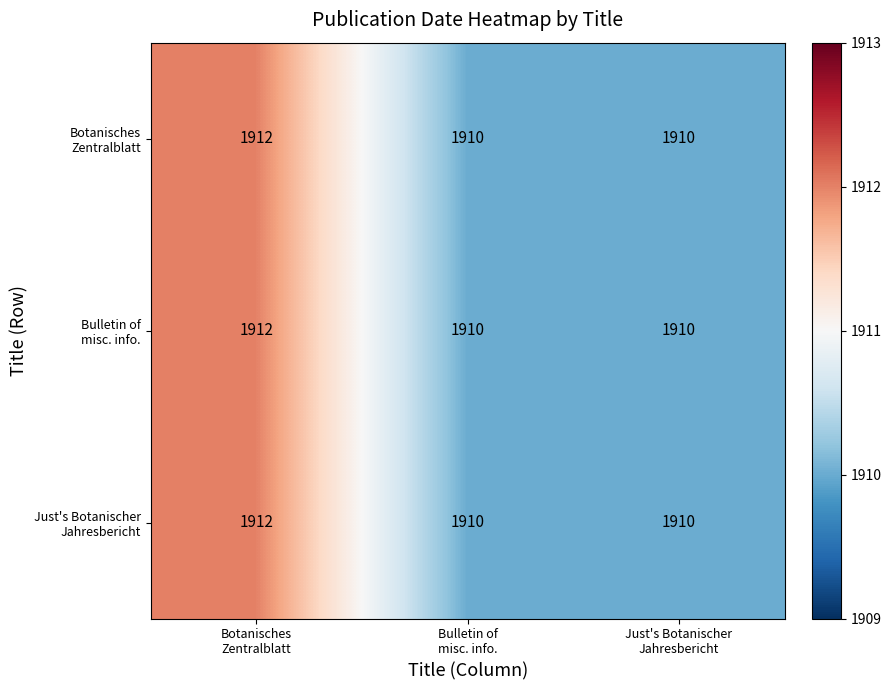

What is the smallest value displayed?

1910